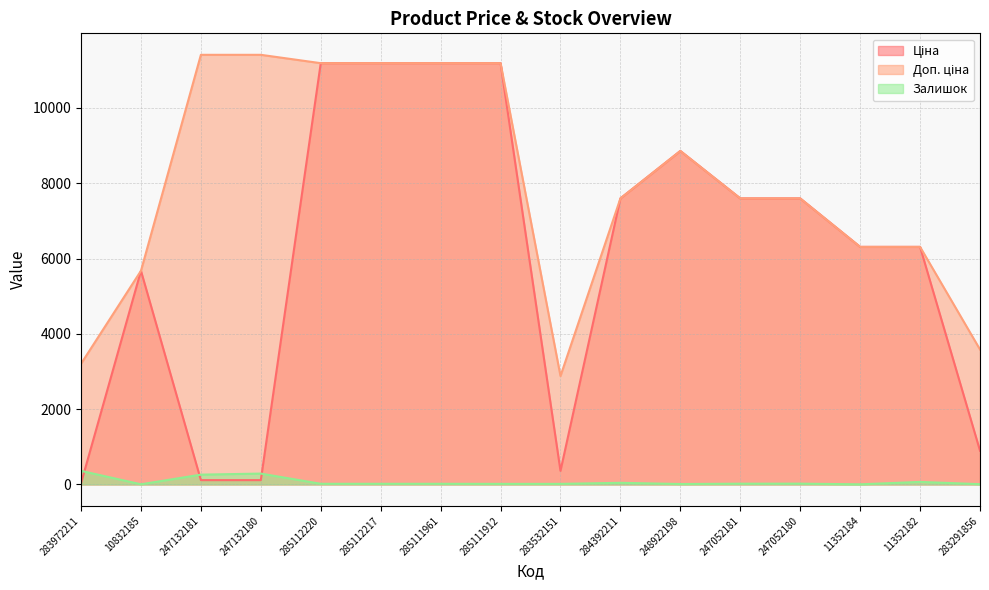

At how many categories does at least one series exceed 6064?

12